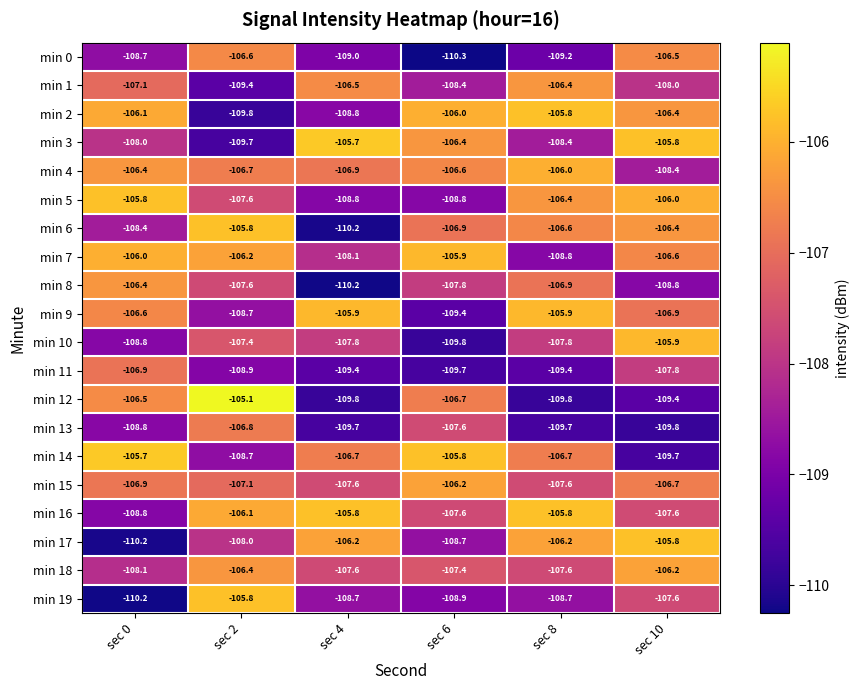

Which label corresponds to the smallest value in the chart?

sec 6